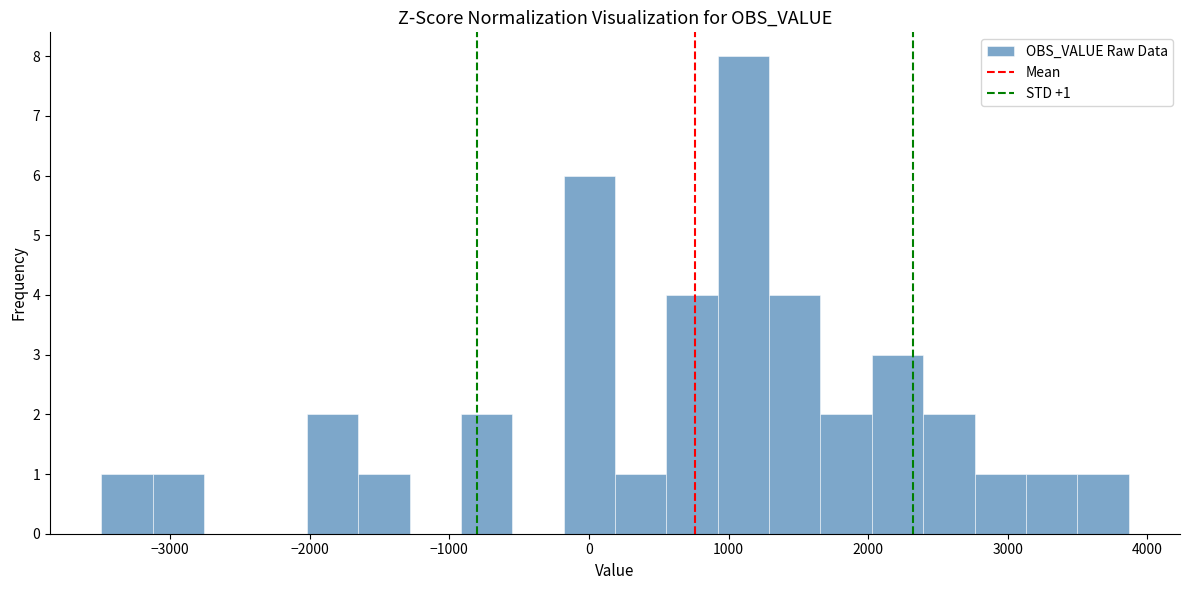

Read against the x-axis, roughly where is the centre of the tallest bar?

1100